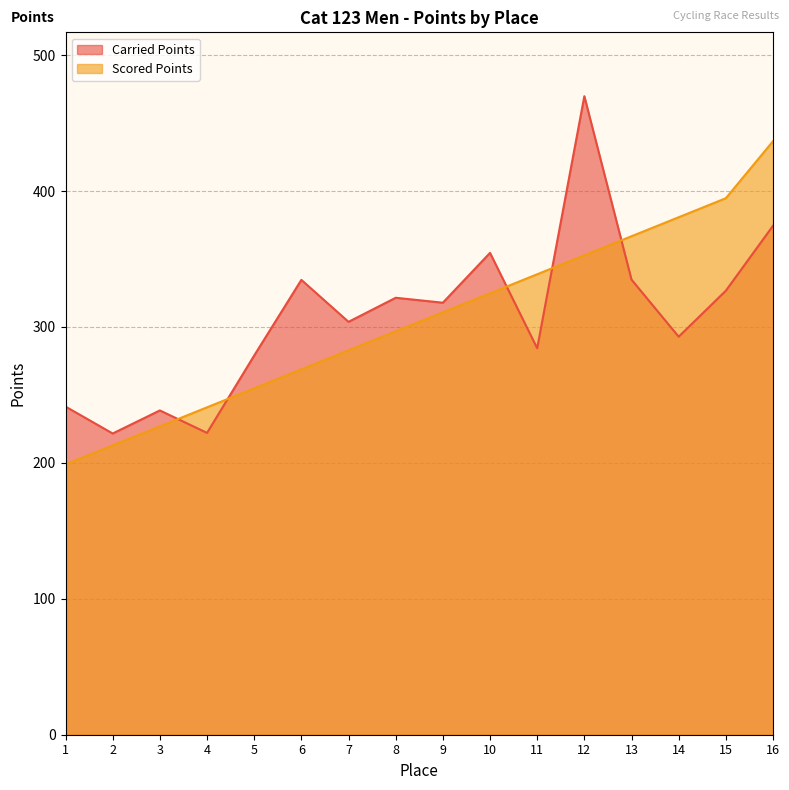

Reading left to right, extract all data points from this chart.

Carried Points: 241.4	221.6	238.6	222.1	279.0	334.7	303.8	321.5	317.9	354.5	284.4	469.8	334.8	292.9	326.7	374.5
Scored Points: 198.9	212.9	226.9	240.9	254.9	268.9	282.8	296.8	310.8	324.8	338.8	352.8	366.8	380.8	394.7	436.7